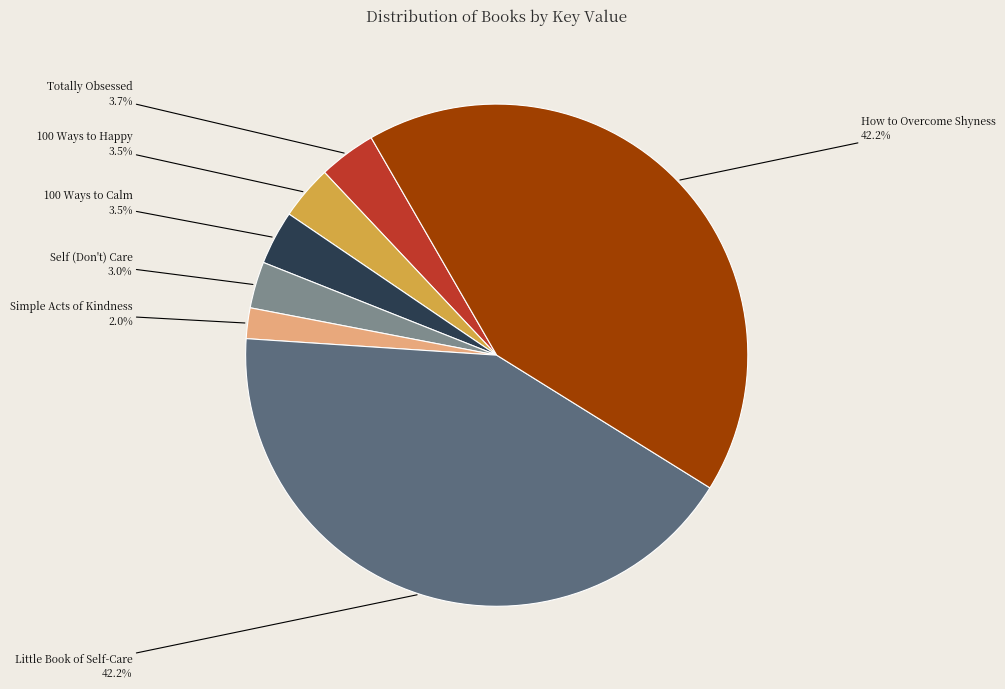

To the nearest percent, what is the average slice percentage?

14%